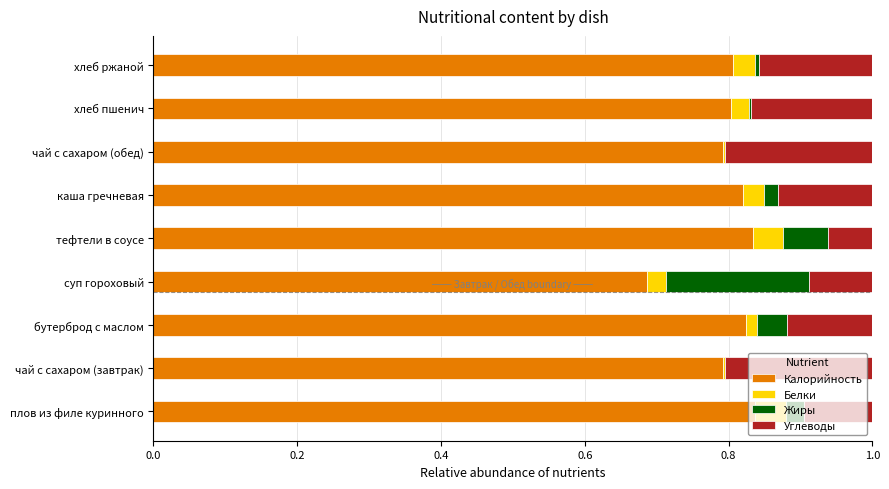

The Калорийность series shows 0.8 at бутерброд с маслом. True or false?

True